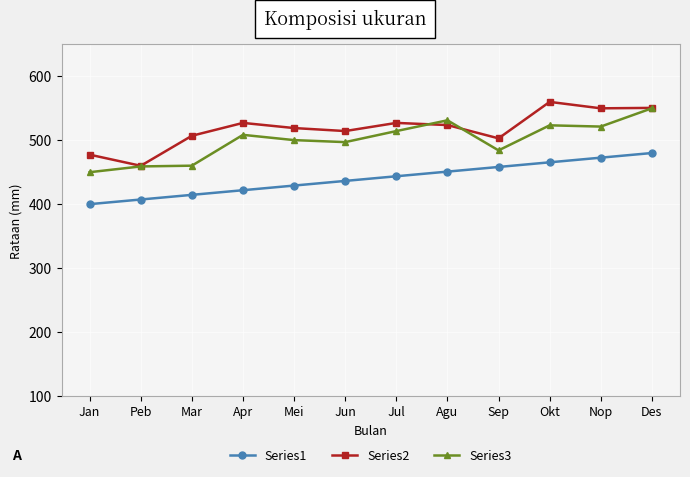

True or false: Series3 has a value of 756.0 at Mar.

False